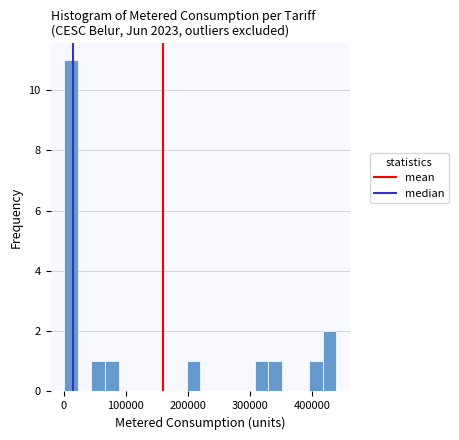

Around what value on the x-axis is the tallest bar? Give the approximate position of its centre, as read against the axis.

10000